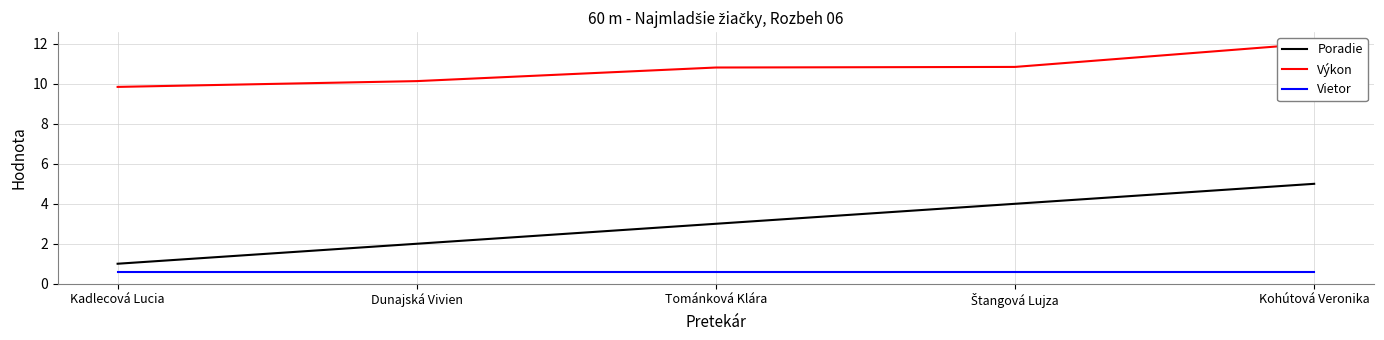

Reading left to right, what are all the values shown in this chart?

Poradie: 1.0	2.0	3.0	4.0	5.0
Výkon: 9.8	10.1	10.8	10.8	12.0
Vietor: 0.6	0.6	0.6	0.6	0.6